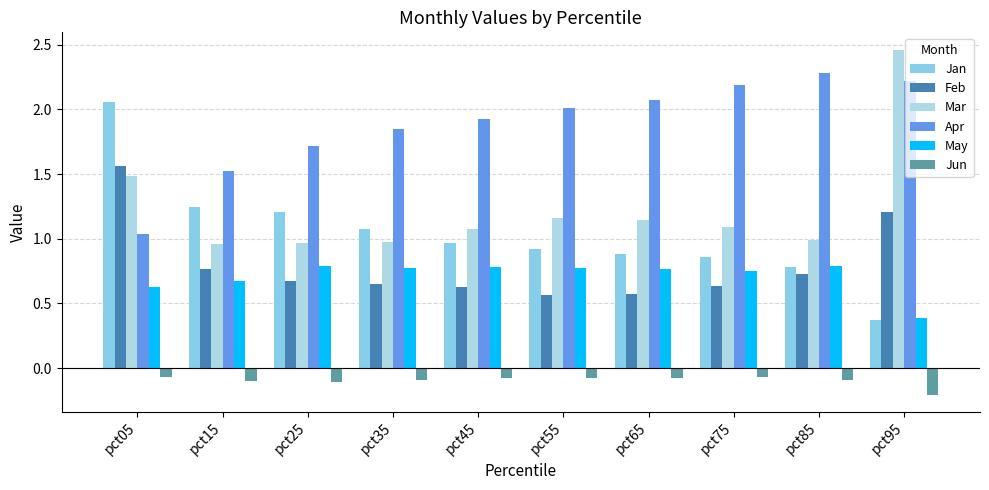

Read the Feb value at pct85.

0.7